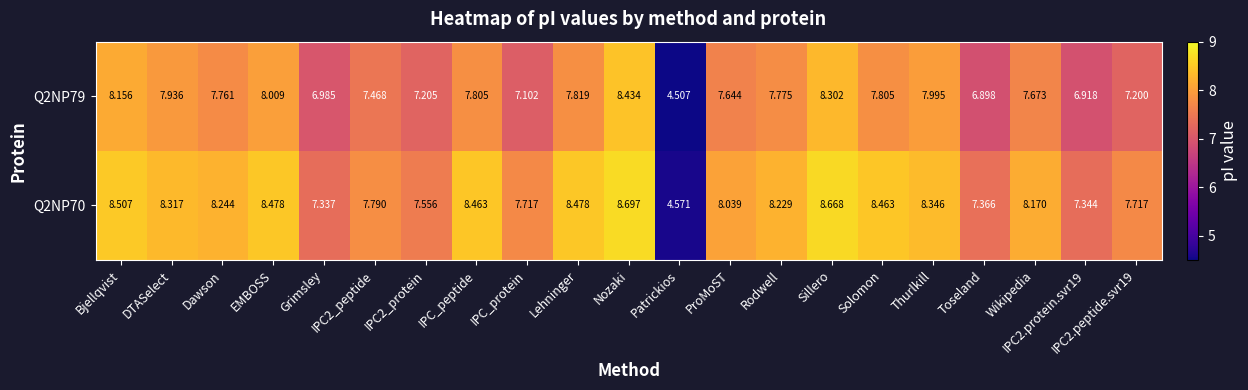

How many series are shown in this chart?

2